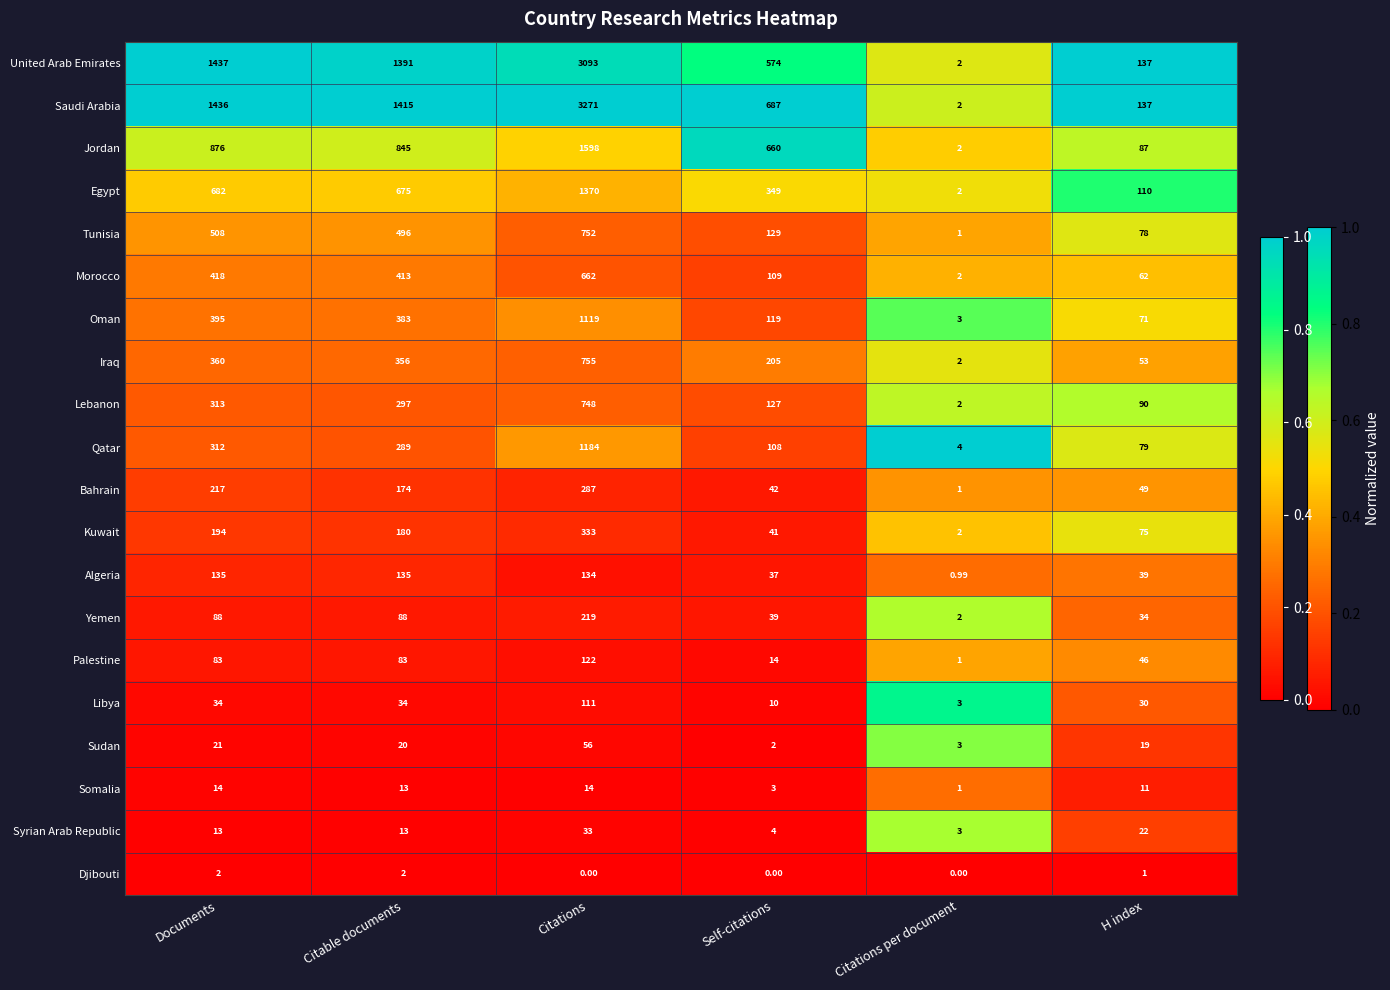

Which series has the widest spread of values?

Saudi Arabia